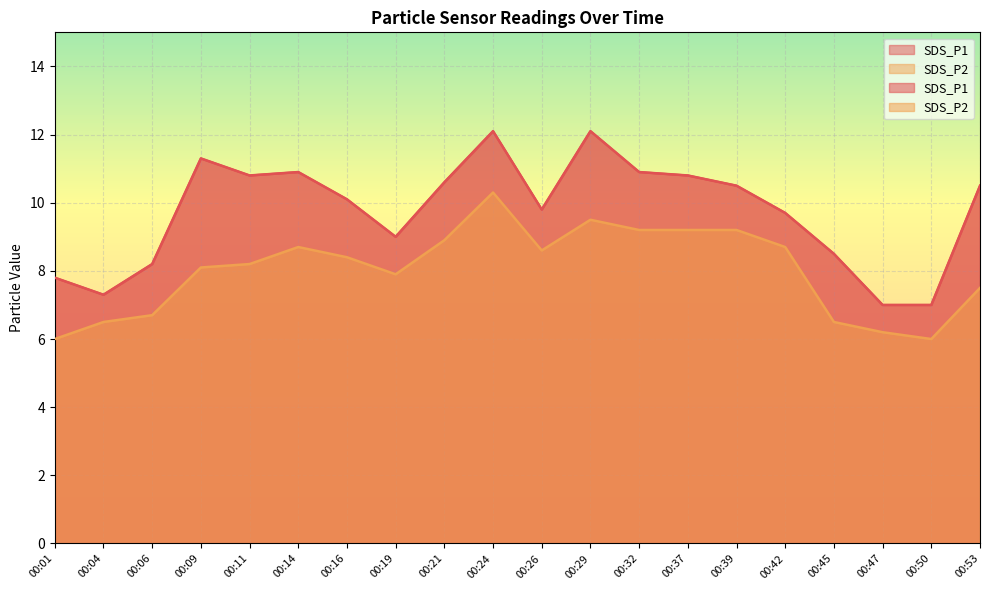

What is the difference between the SDS_P2 values at 00:42 and 00:24?

1.6